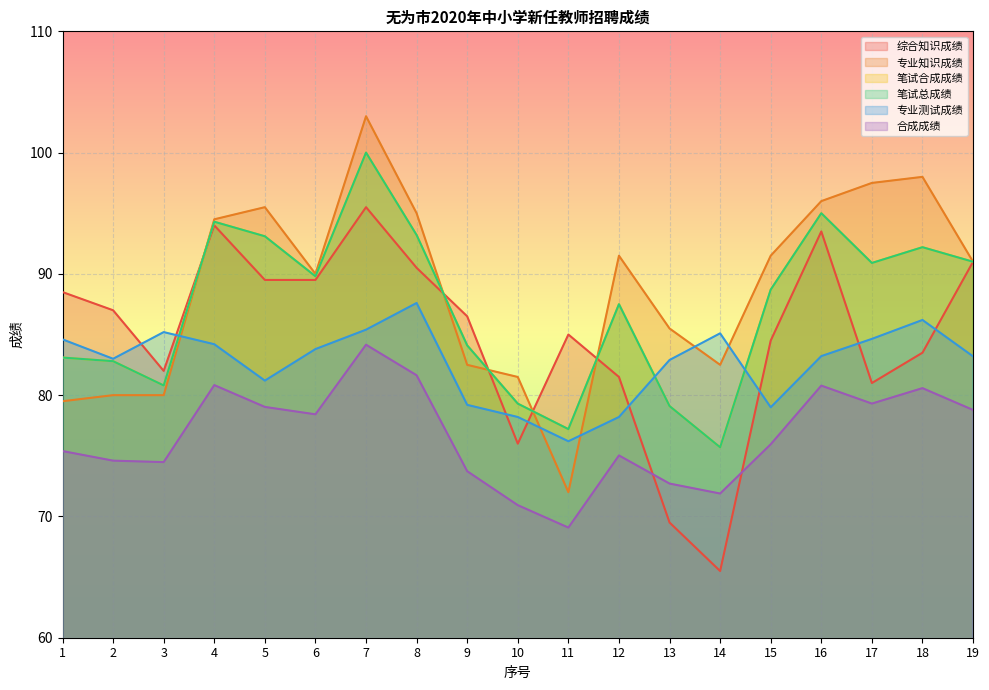

What is the difference between the maximum and minimum values in the 合成成绩 series?

15.1